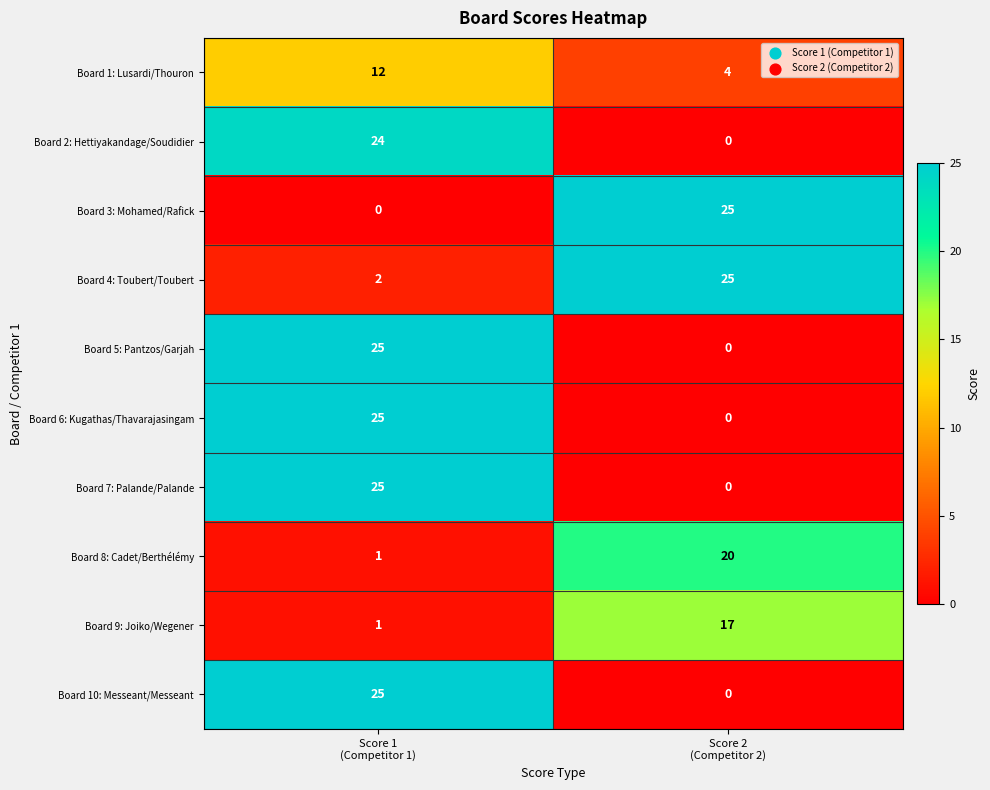

Which series has the largest total across all categories?

Board 4: Toubert/Toubert